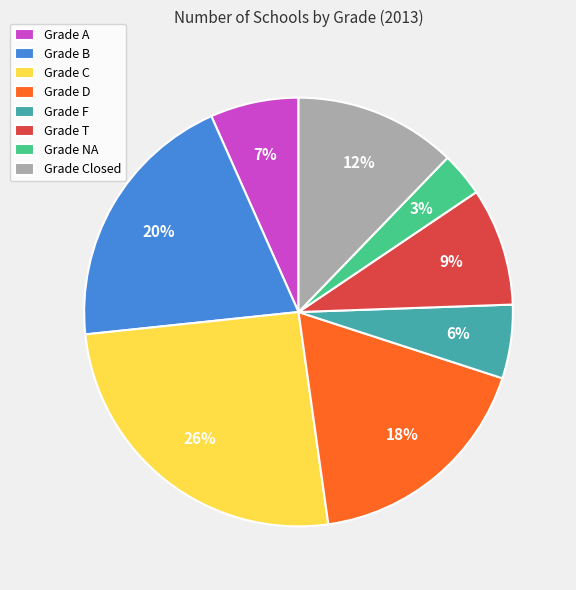

What is the ratio of the value at Grade T to the value at Grade D?

0.5